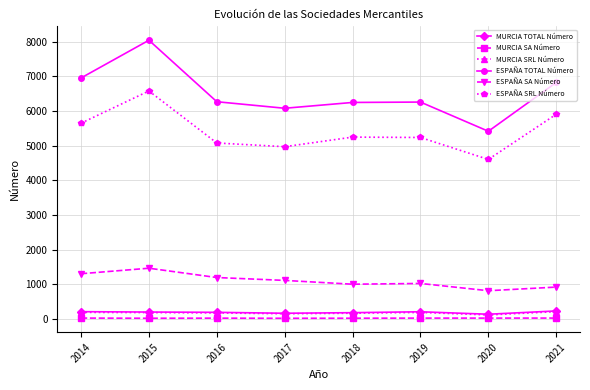

True or false: ESPAÑA TOTAL Número has more than 0 interior local peaks.

True